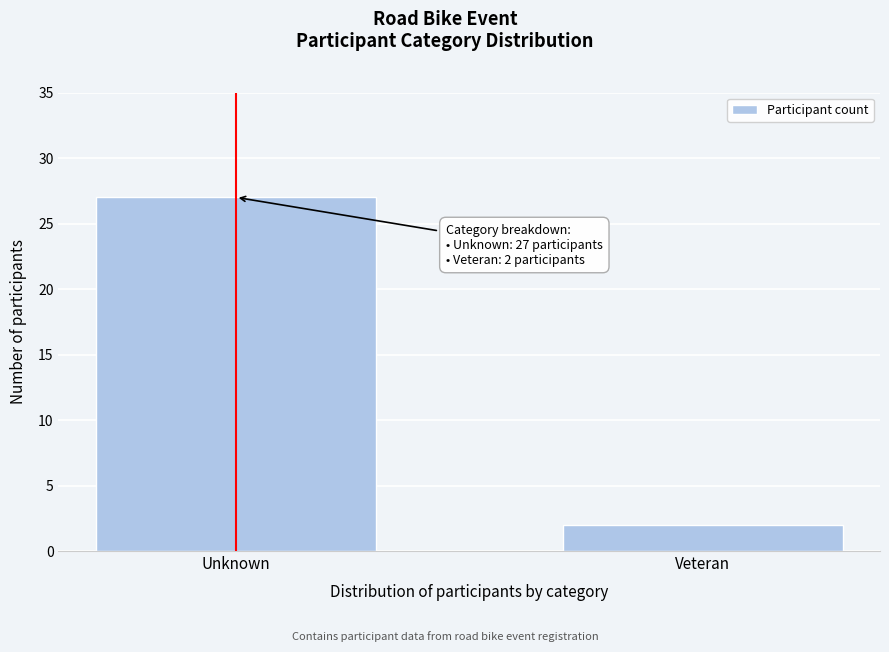

Reading left to right, transcribe all the data shown in this chart.

Unknown=27	Veteran=2